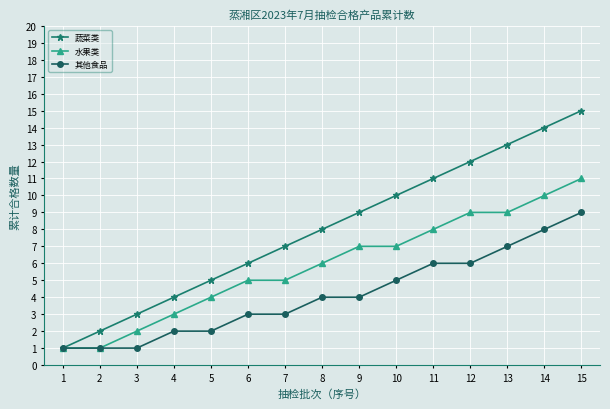

Rank the series by their maximum value, from lowest to highest.

其他食品, 水果类, 蔬菜类